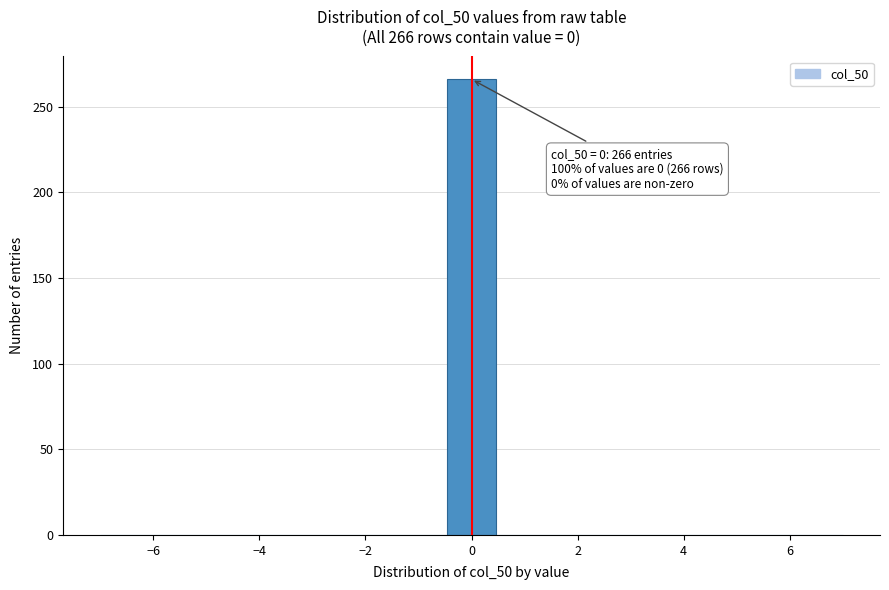

Over which range of the x-axis is the bar tallest?

-0.4 to 0.4